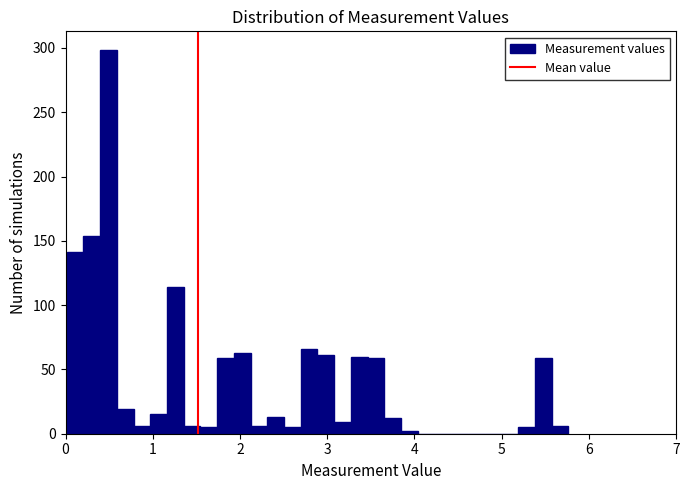

Read against the x-axis, roughly where is the centre of the tallest bar?

0.5